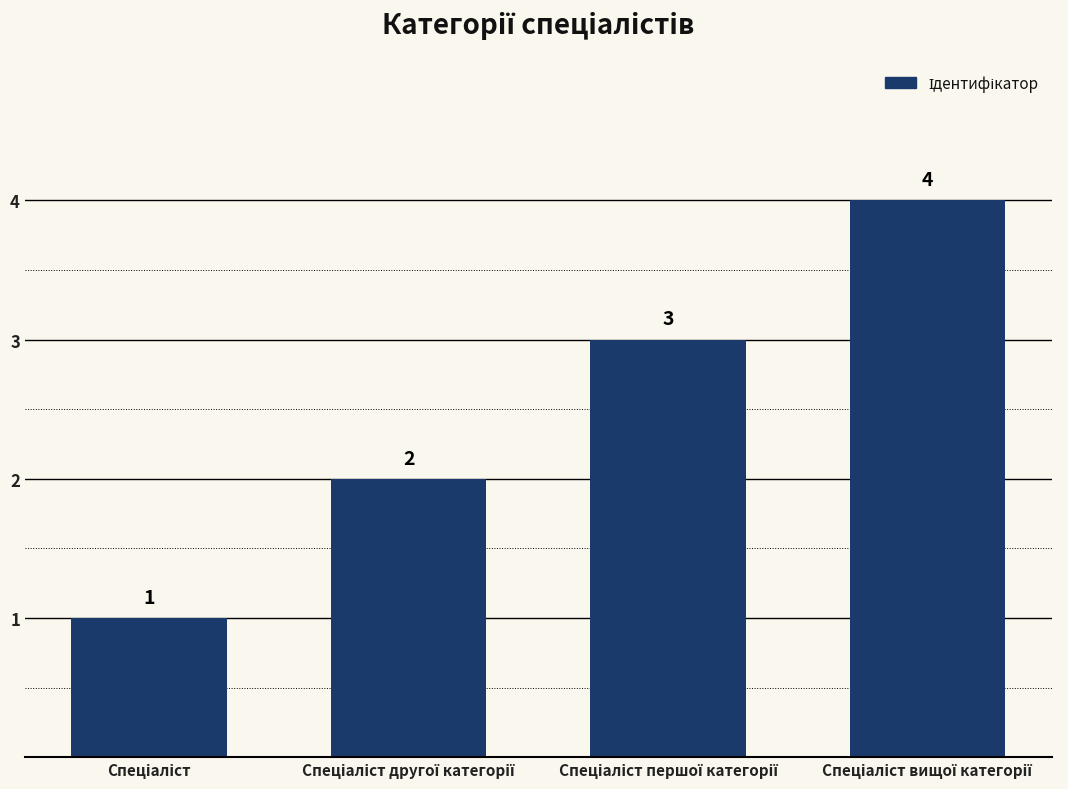

What is the value of the 2nd bar from the left?

2